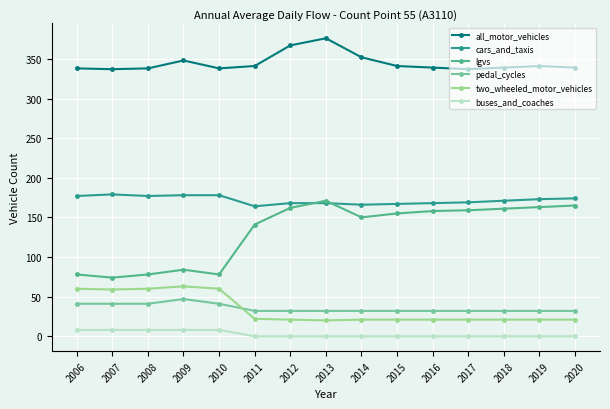

Which series has the largest total across all categories?

all_motor_vehicles